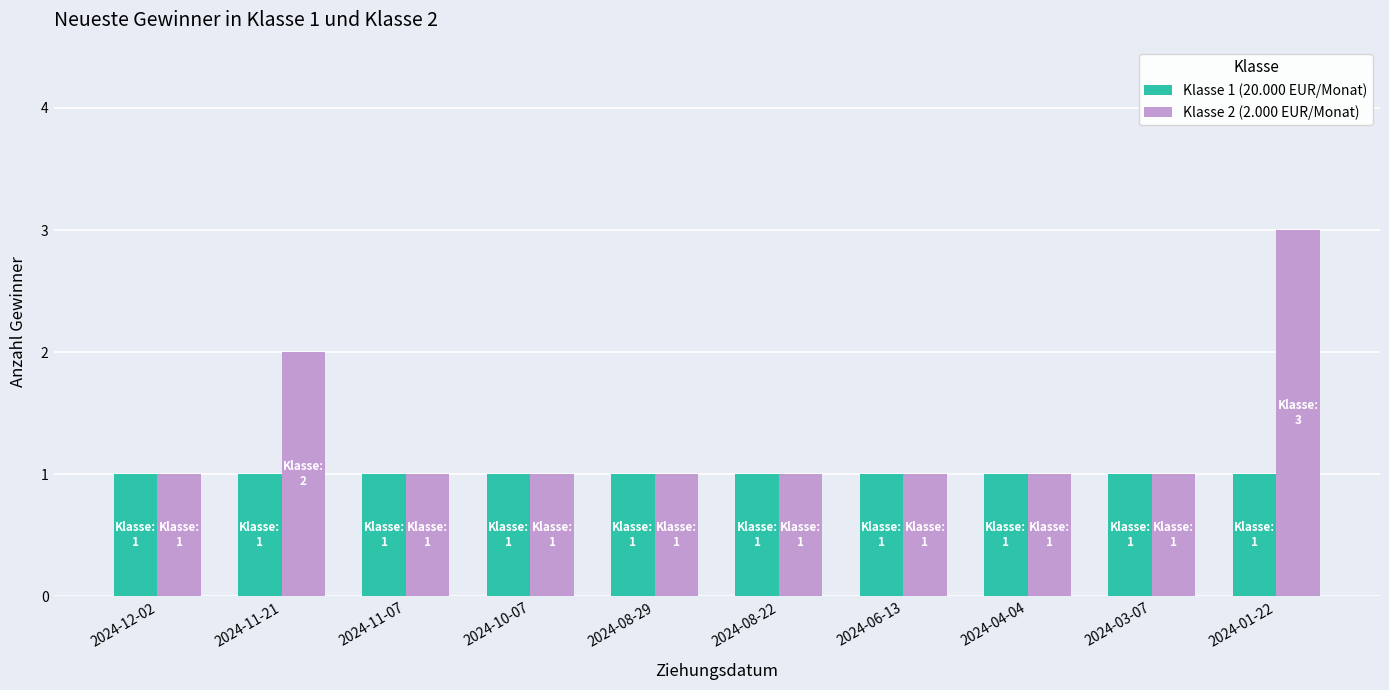

List the series in order of their peak value, highest first.

Klasse 2 (2.000 EUR/Monat), Klasse 1 (20.000 EUR/Monat)